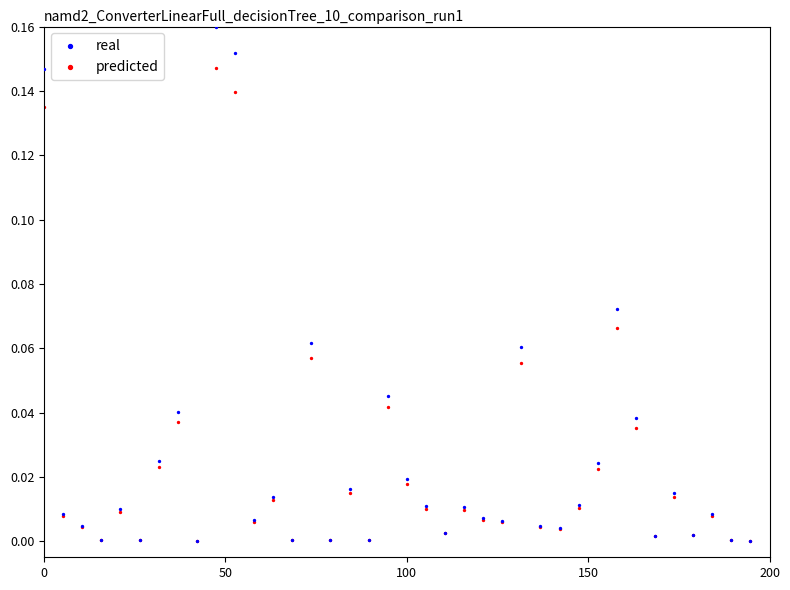

What are all the series names shown in the legend?

real, predicted